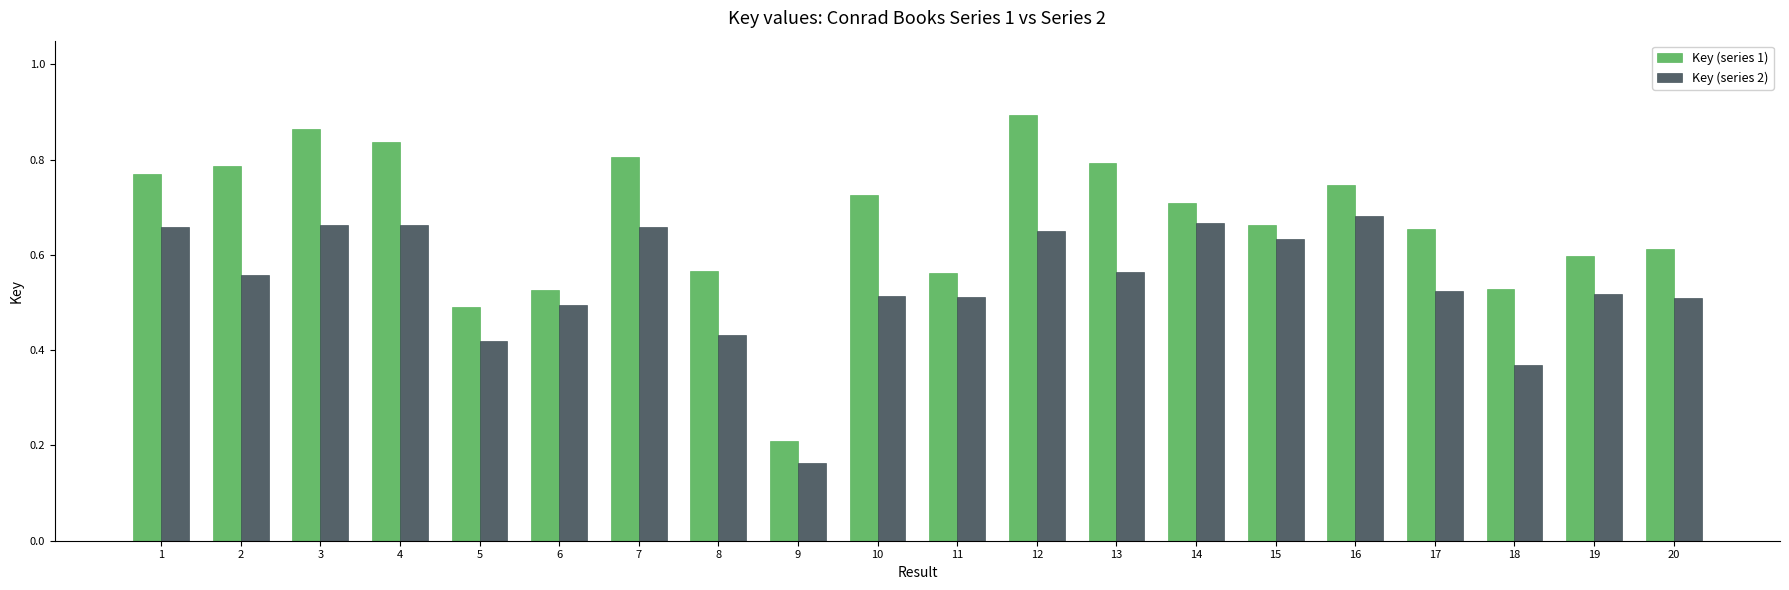

What is the difference between the maximum and second lowest values in the Key (series 2) series?

0.3